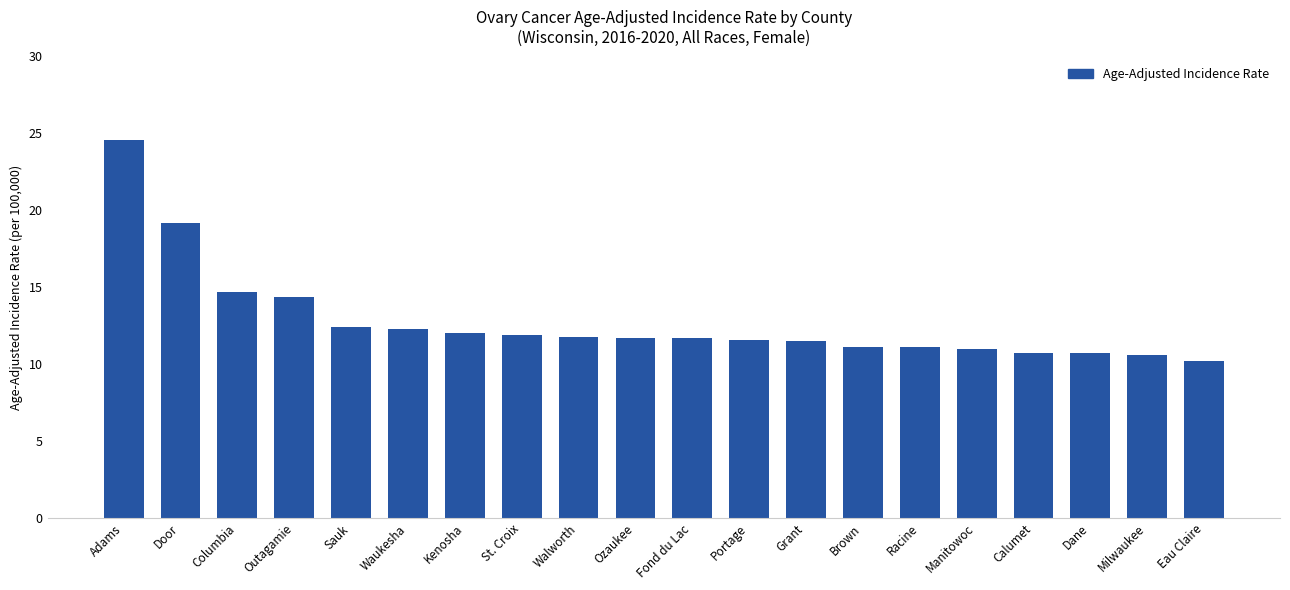

At which category does the chart reach its peak across all series?

Adams